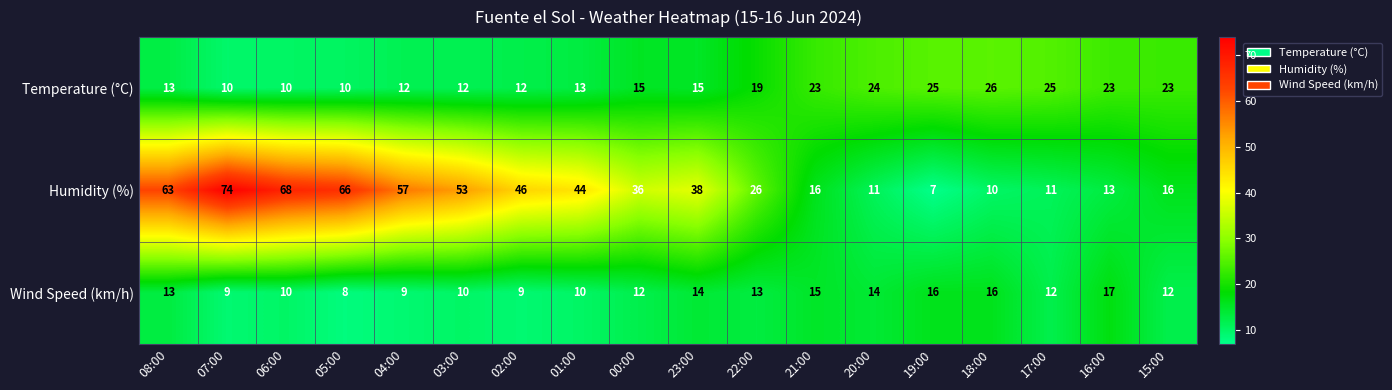

Where does the Humidity (%) series first go above 38?

08:00